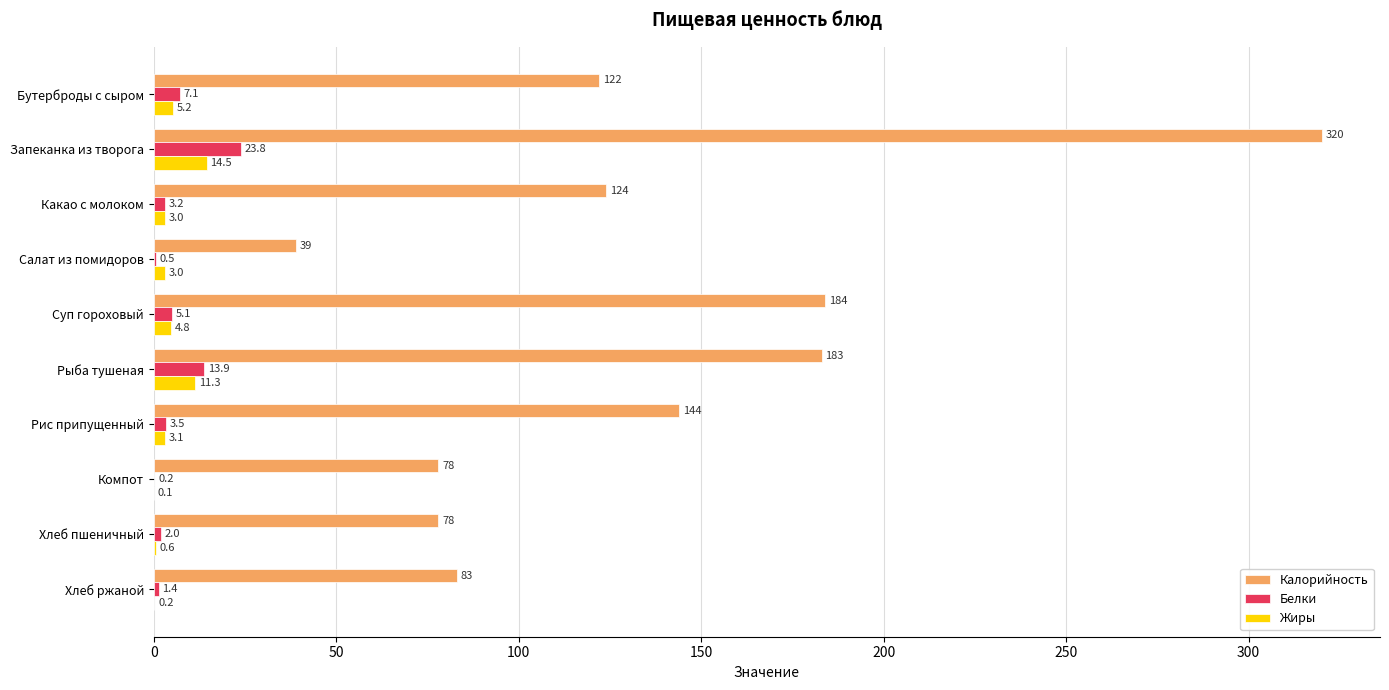

Between Рыба тушеная and Хлеб ржаной, which series saw the biggest shift?

Калорийность